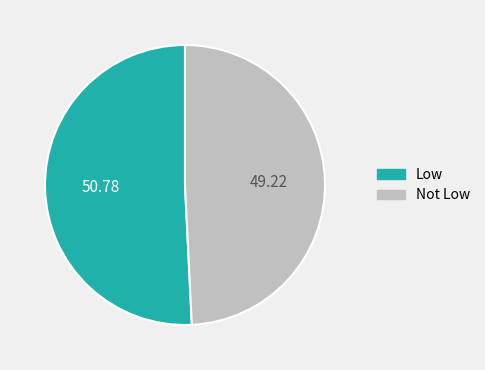

Does any single category account for the majority?

Yes